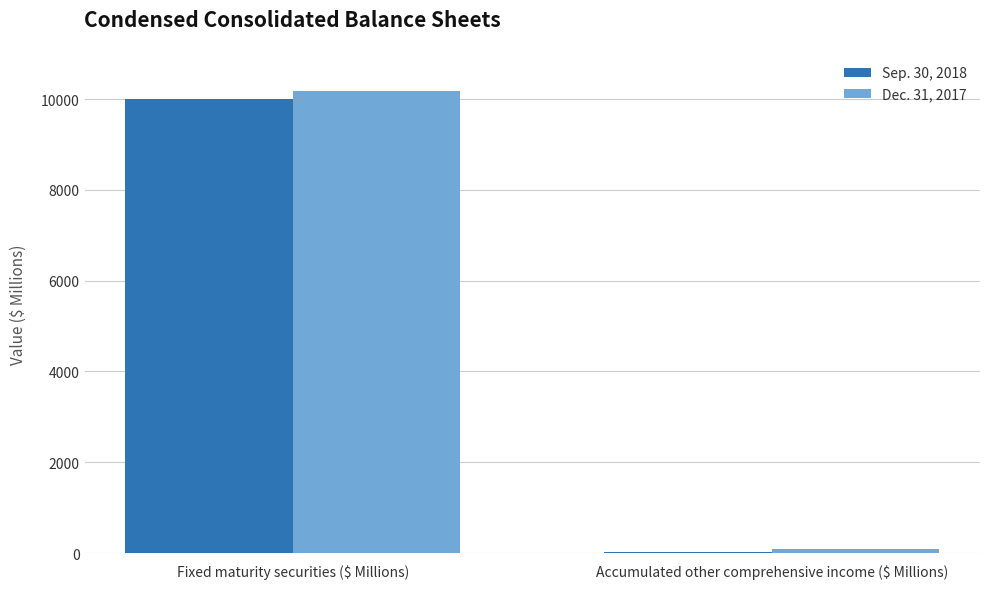

Reading left to right, what are all the values shown in this chart?

Sep. 30, 2018: Fixed maturity securities ($ Millions)=10006	Accumulated other comprehensive income ($ Millions)=33
Dec. 31, 2017: Fixed maturity securities ($ Millions)=10187	Accumulated other comprehensive income ($ Millions)=89